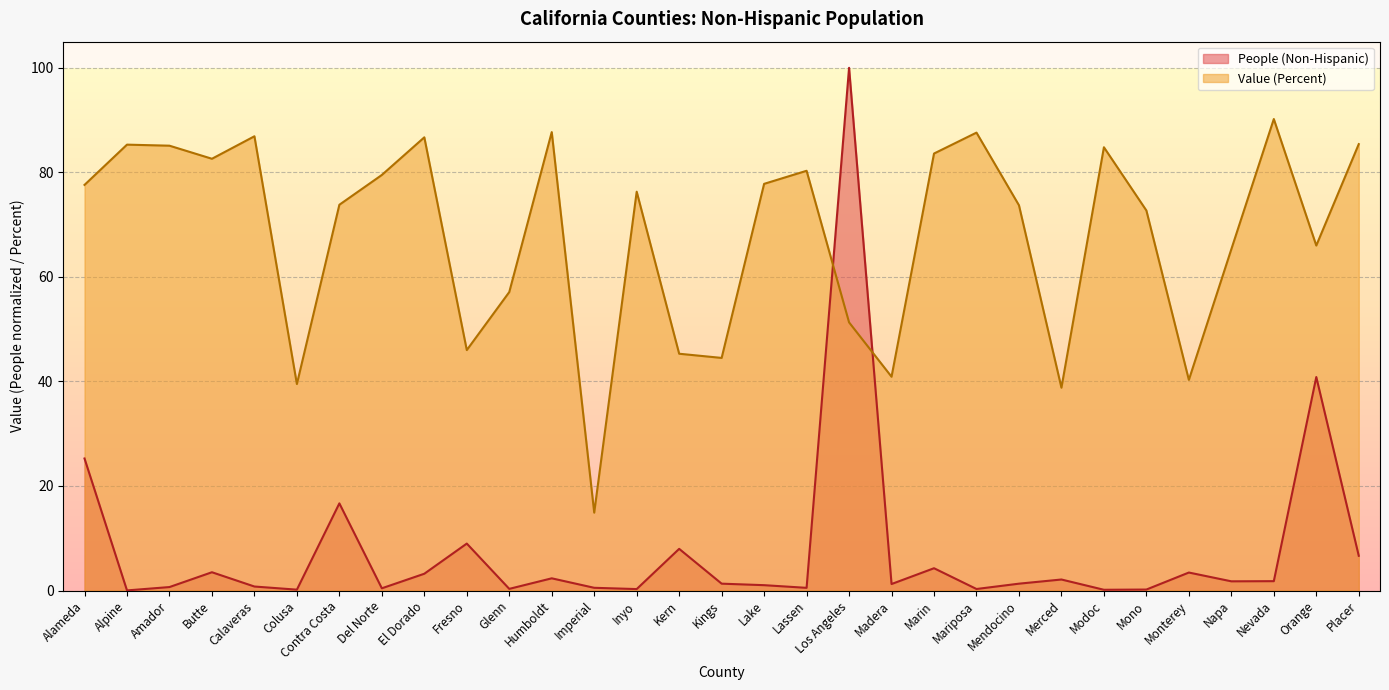

Rank the series at Inyo from lowest to highest value.

People (Non-Hispanic), Value (Percent)